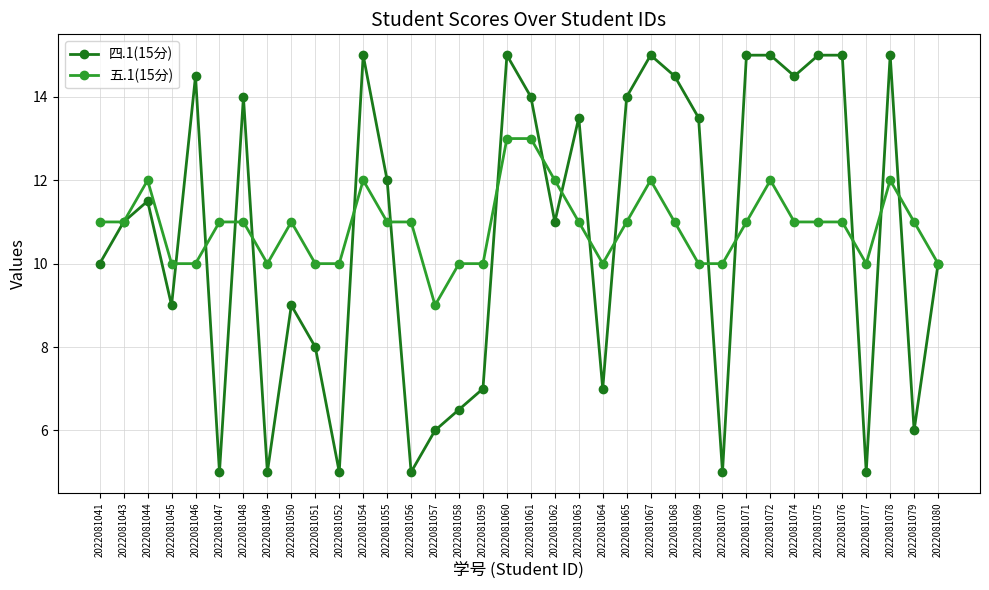

How many lines are shown in the chart?

2